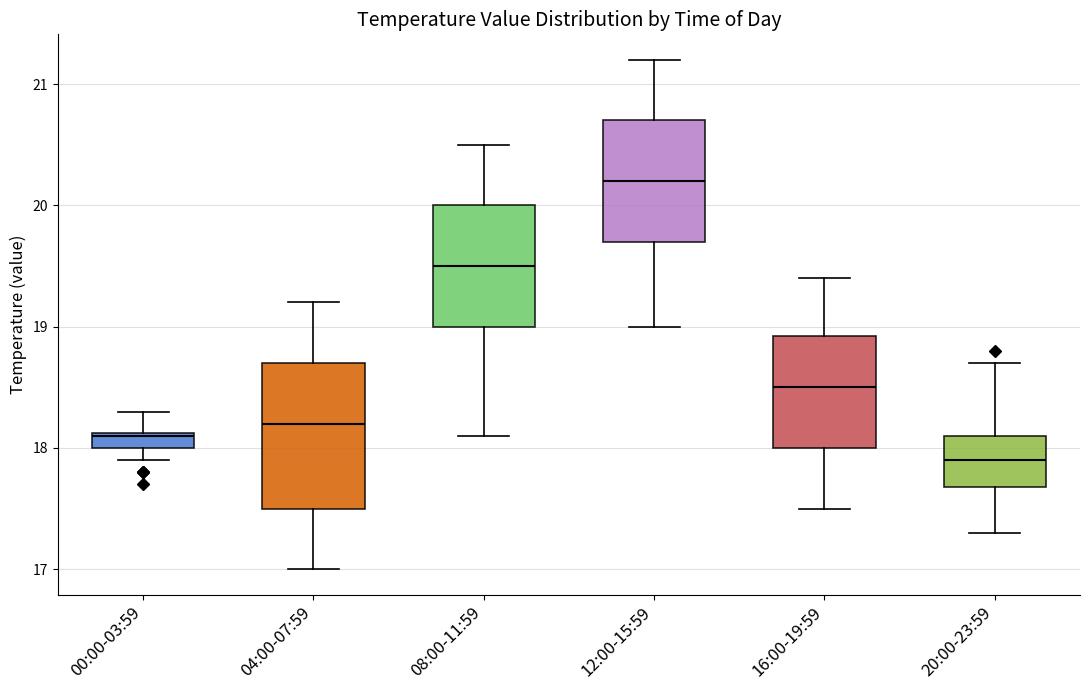

Which box has the highest median line?

12:00-15:59